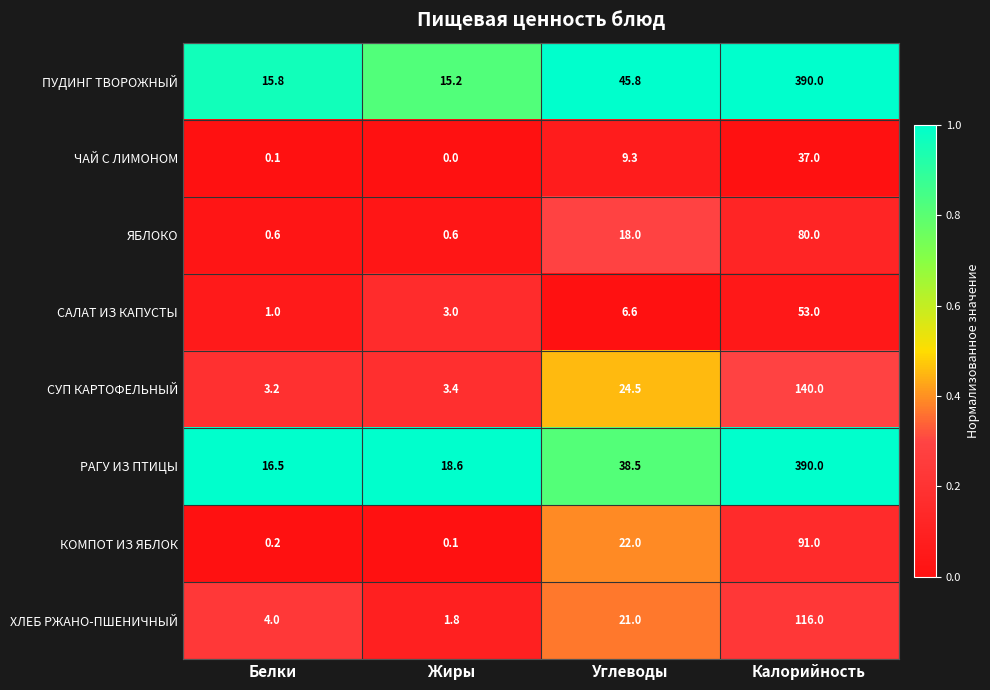

The value of КОМПОТ ИЗ ЯБЛОК at Калорийность is 91.0. True or false?

True